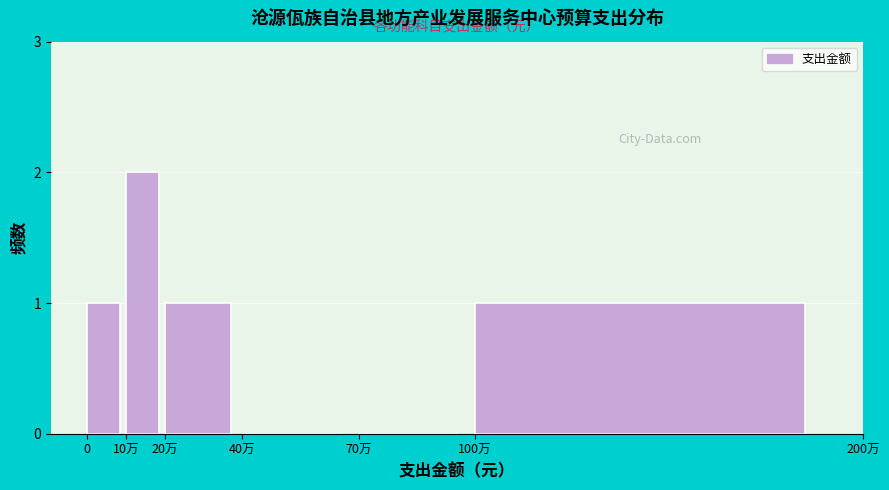

Reading left to right, extract all data points from this chart.

0=1	10万=2	20万=1	40万=0	70万=0	100万=1